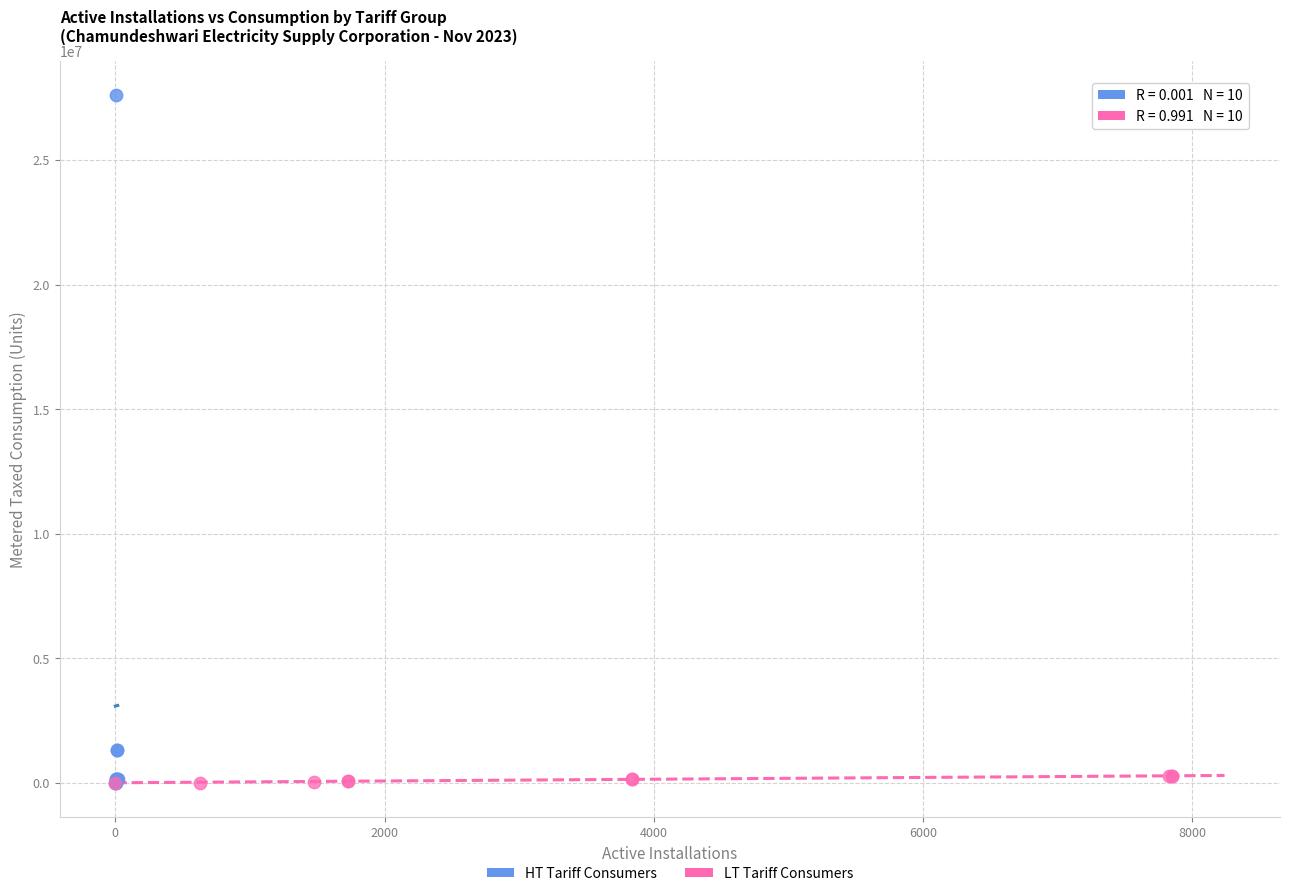

Which series contains the highest Y value?

HT Tariff Consumers